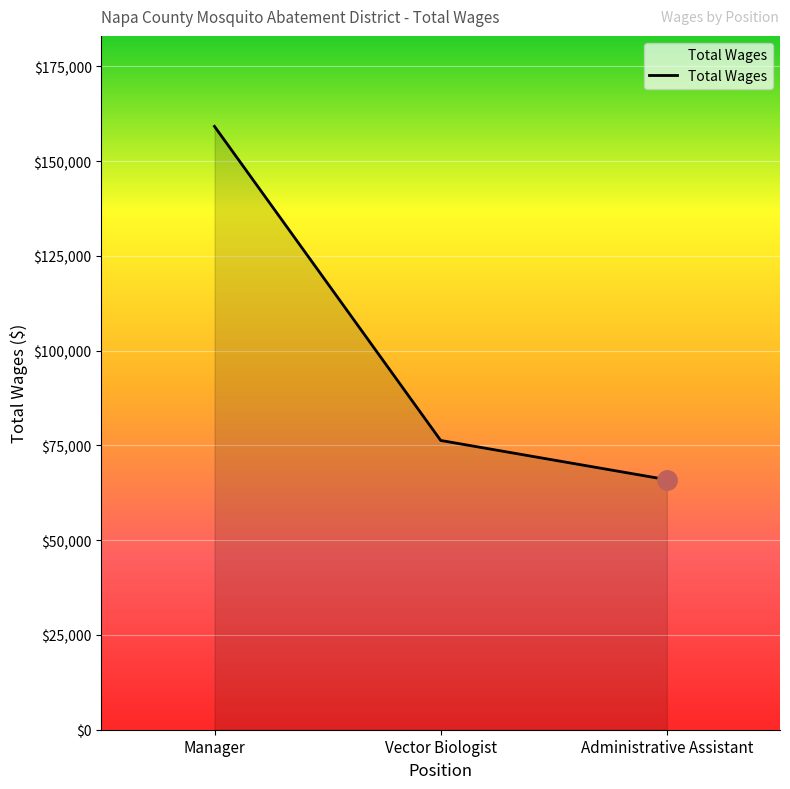

Rank the categories by value from lowest to highest.

Administrative Assistant, Vector Biologist, Manager